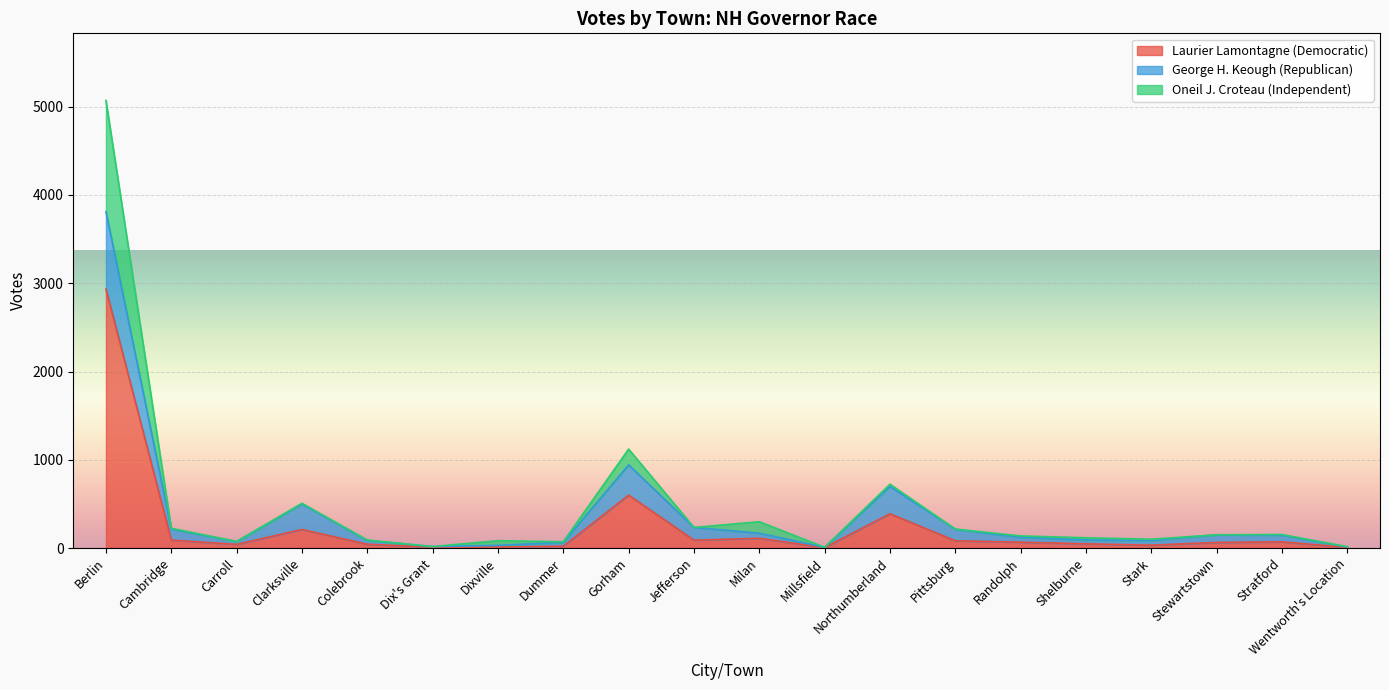

What is the value of the Laurier Lamontagne (Democratic) point at the 12th from the left?

5